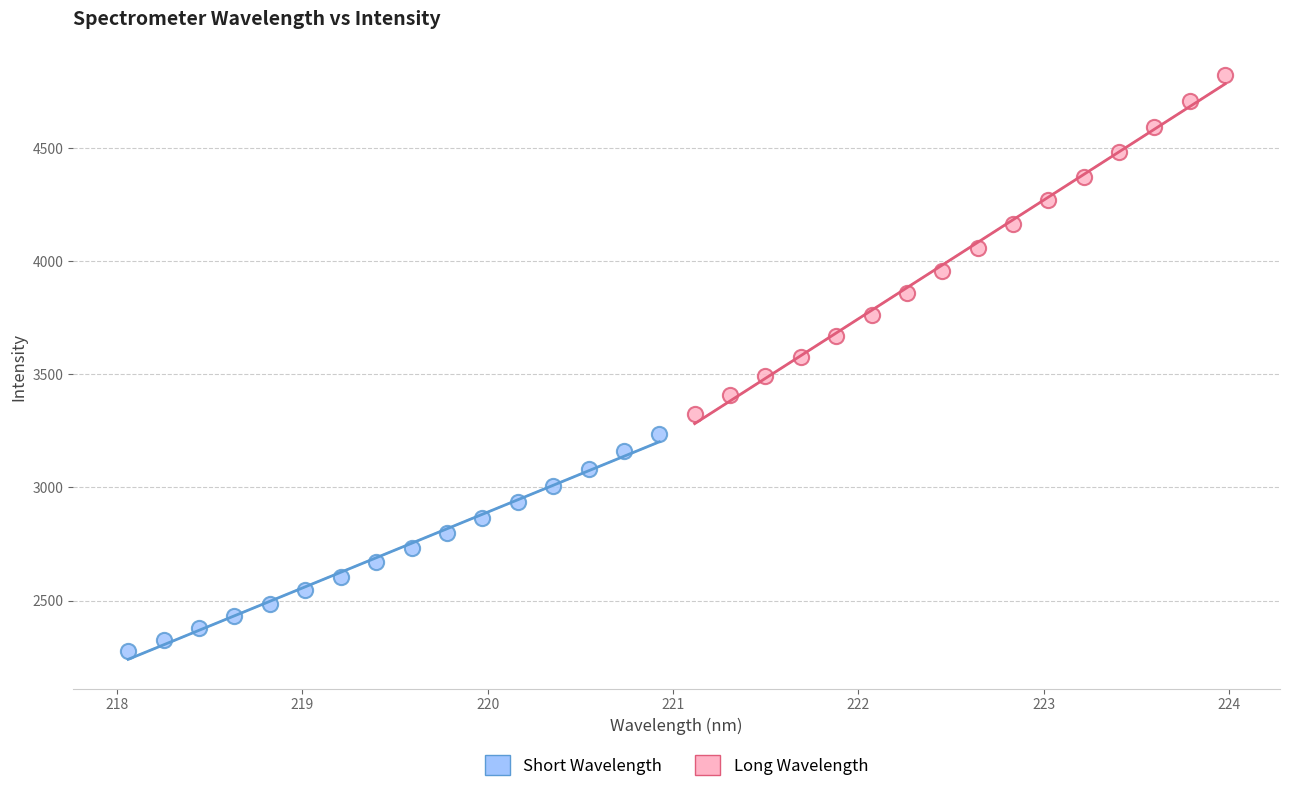

Which series has the widest spread of Y values?

Long Wavelength